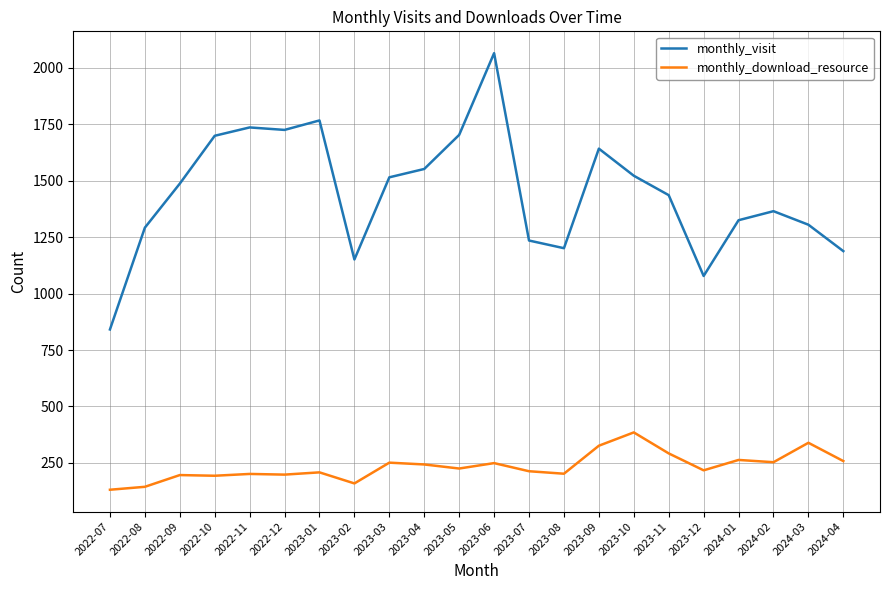

Is it true that monthly_download_resource equals 113 at 2022-11?

False